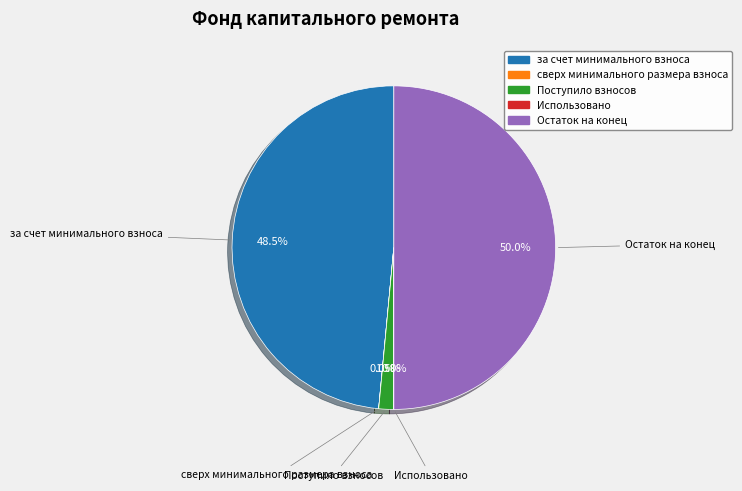

Which category has the biggest portion of the pie?

Остаток на конец